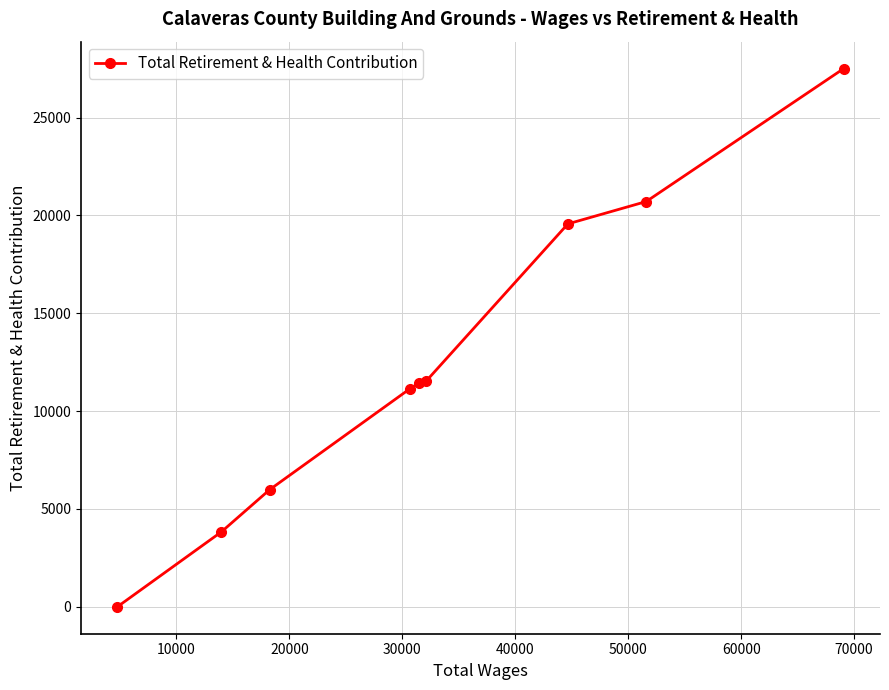

True or false: the data has more than 1 interior local peaks.

False